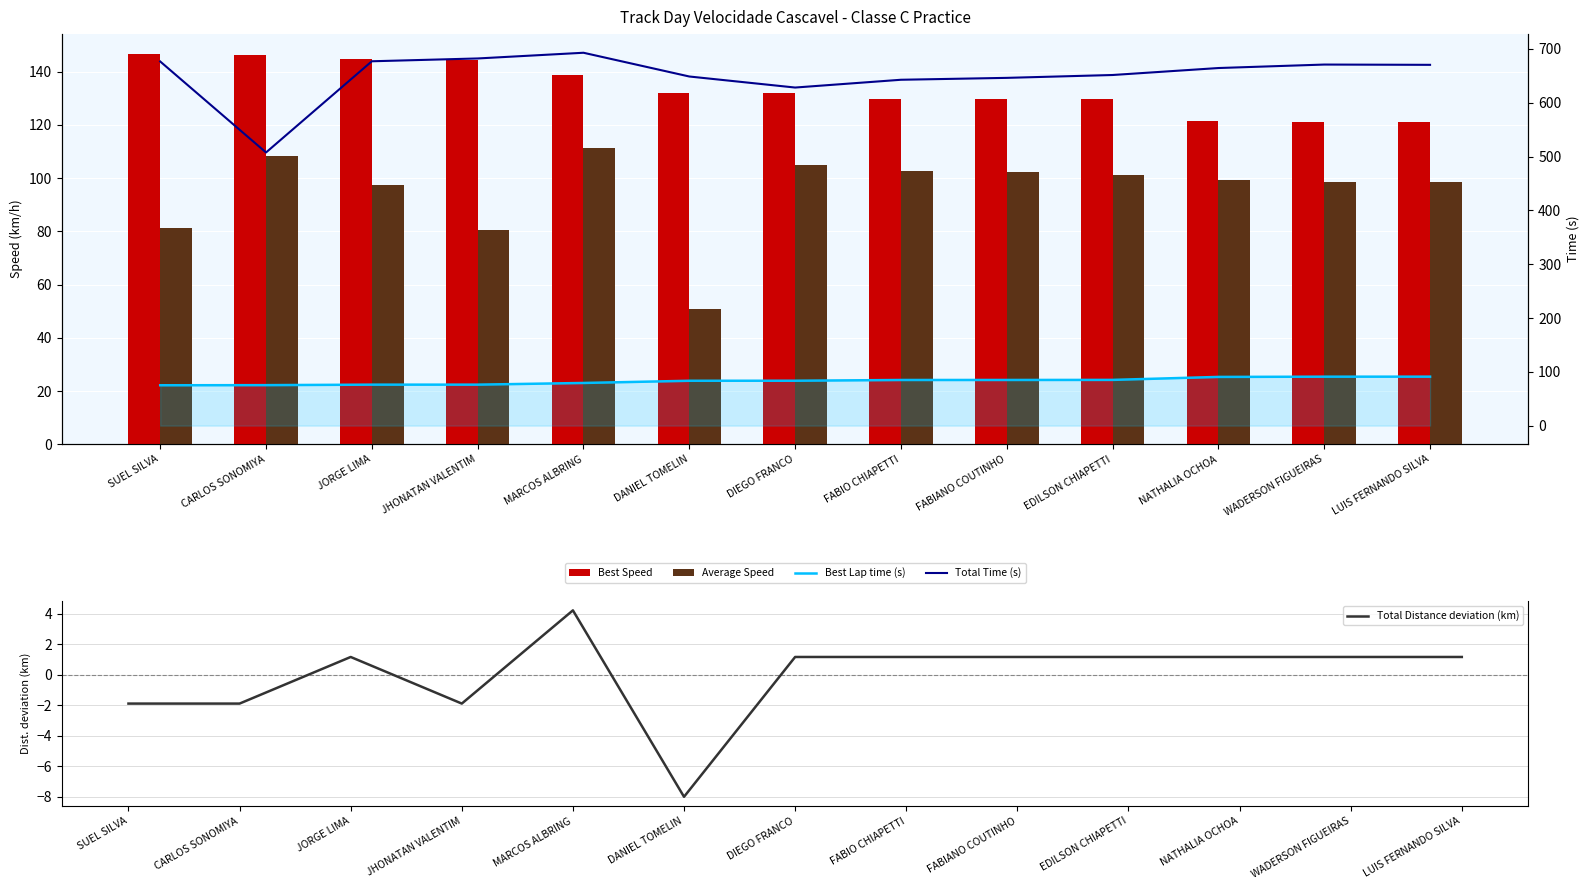

Which series changed the most between JORGE LIMA and FABIO CHIAPETTI?

Total Time (s)